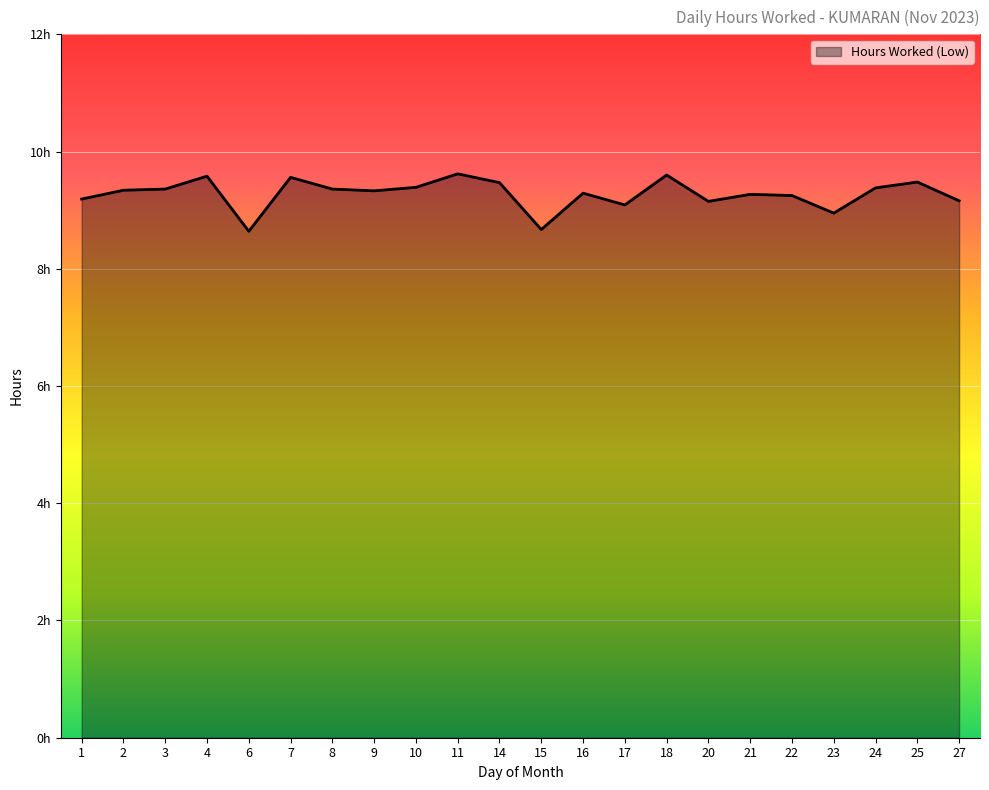

Is this an area chart (filled region under the line)?

Yes